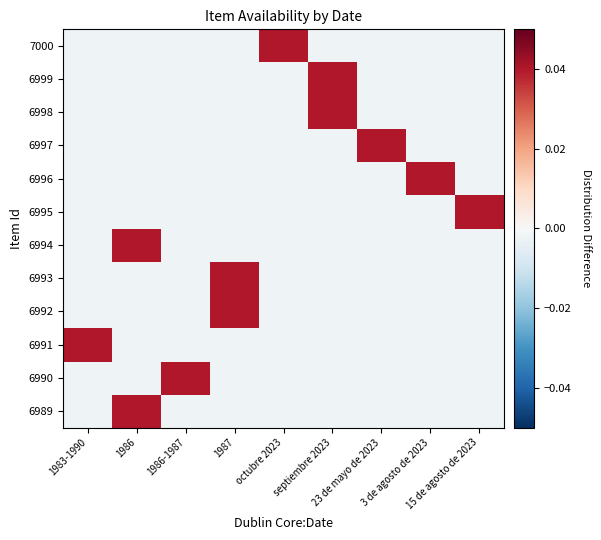

Which label corresponds to the smallest value in the chart?

1983-1990